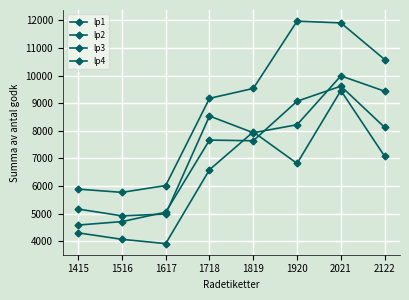

Does the chart have visible grid lines?

Yes